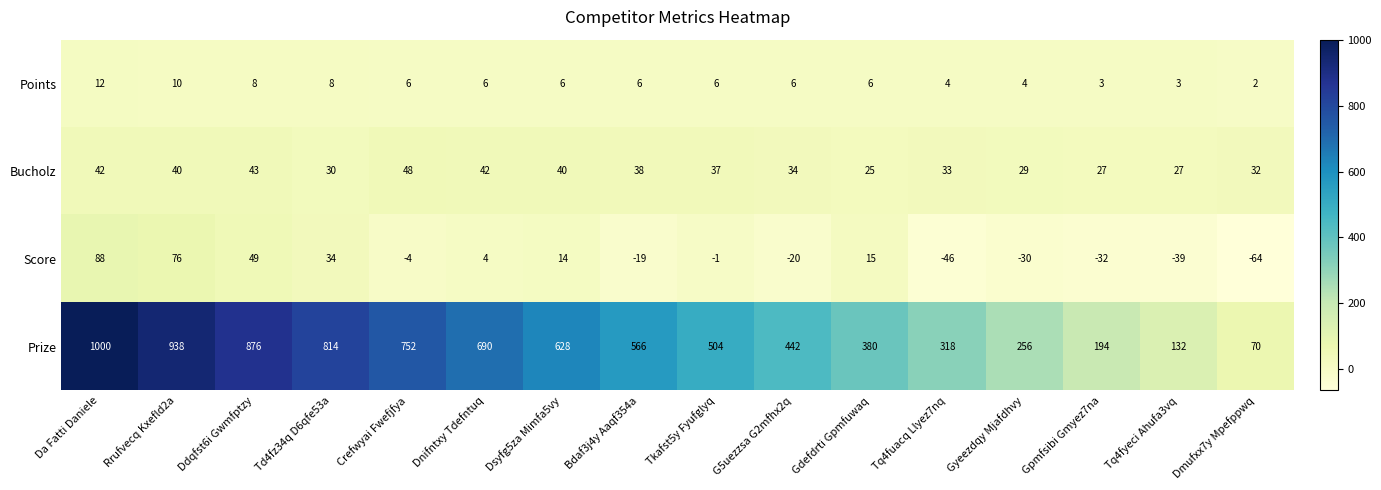

True or false: Bucholz has a value of 42 at Dnifntxy Tdefntuq.

True